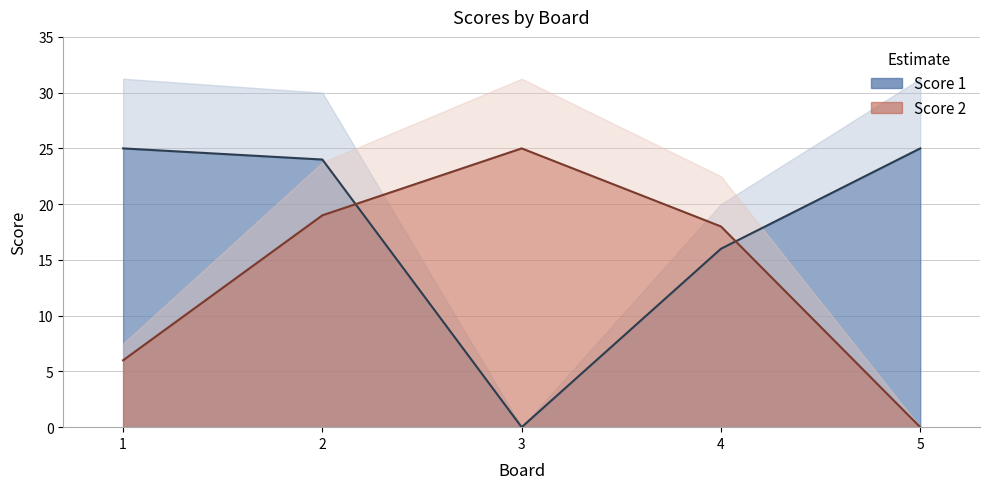

At which label is Score 2 closest to 12?

1